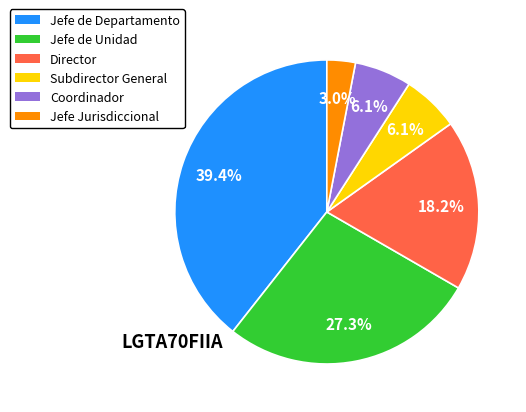

Count the number of slices in the pie.

6